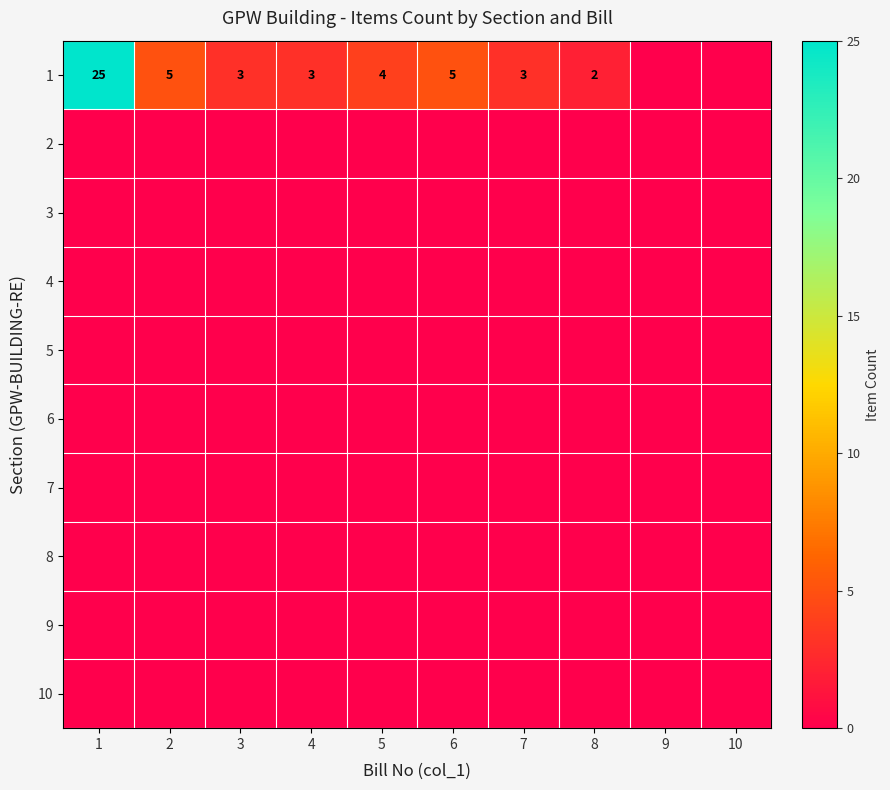

Rank the series by their maximum value, from lowest to highest.

2, 3, 4, 5, 6, 7, 8, 9, 10, 1